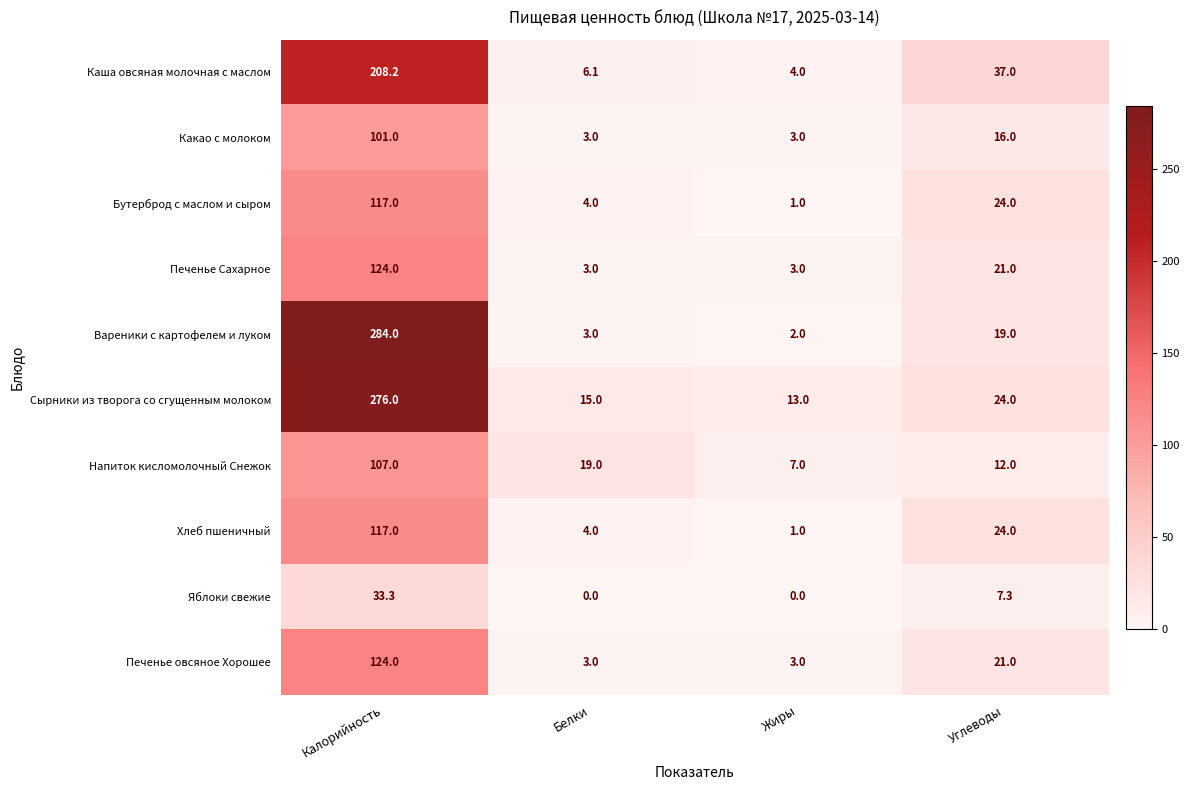

At which label does Какао с молоком first exceed 16?

Калорийность